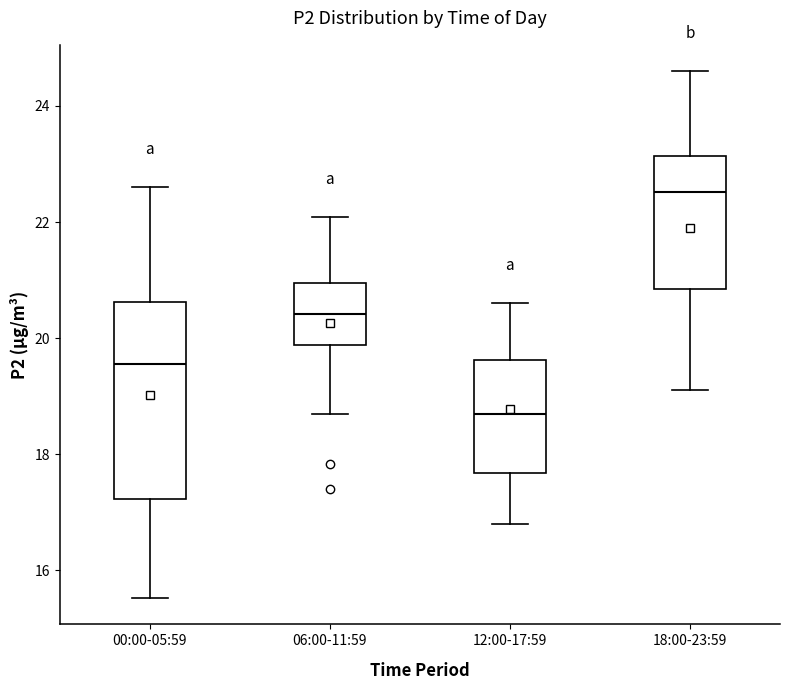

Where does the lower whisker of the box for 12:00-17:59 end on the y-axis? The values are not printed on the chart, so give them approximately, as read against the axis.

16.8